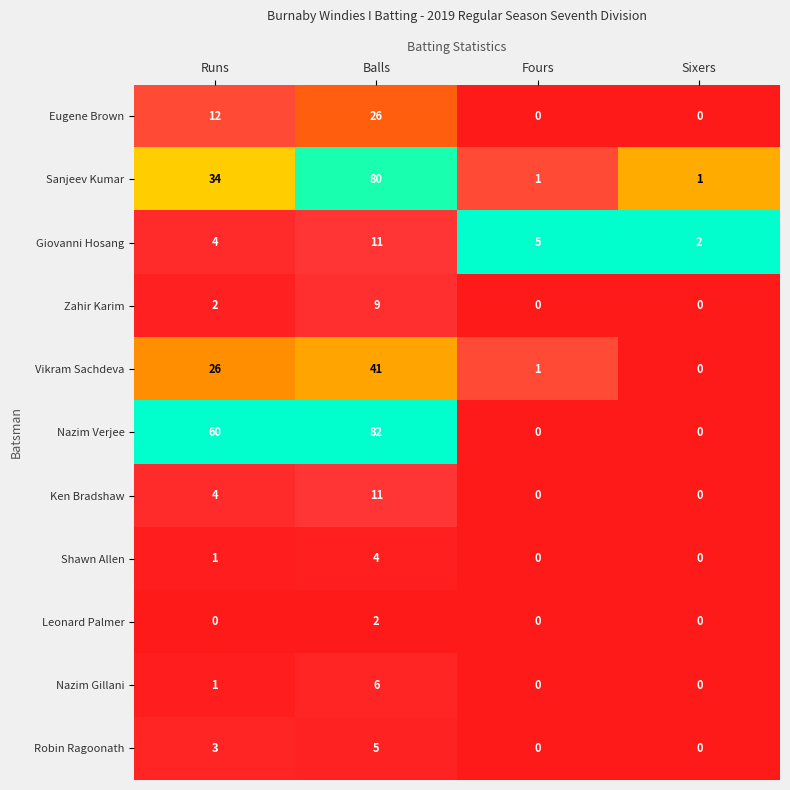

What is the highest value of the Shawn Allen series?

4